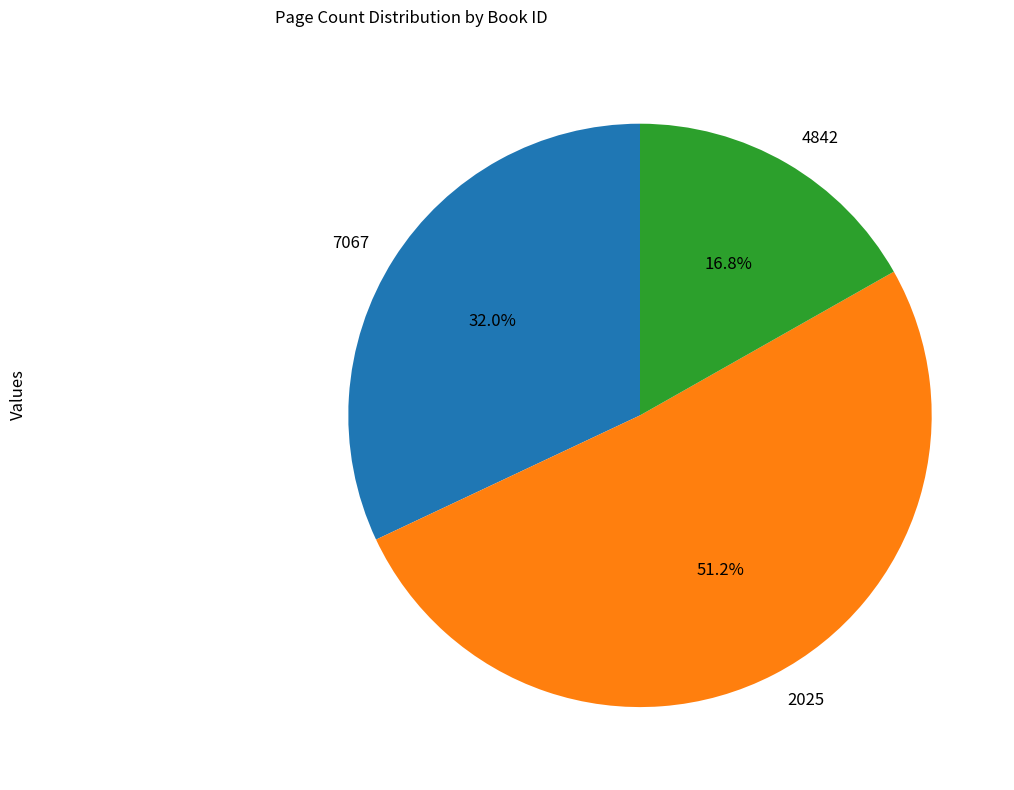

Between 2025 and 4842, which is larger?

2025